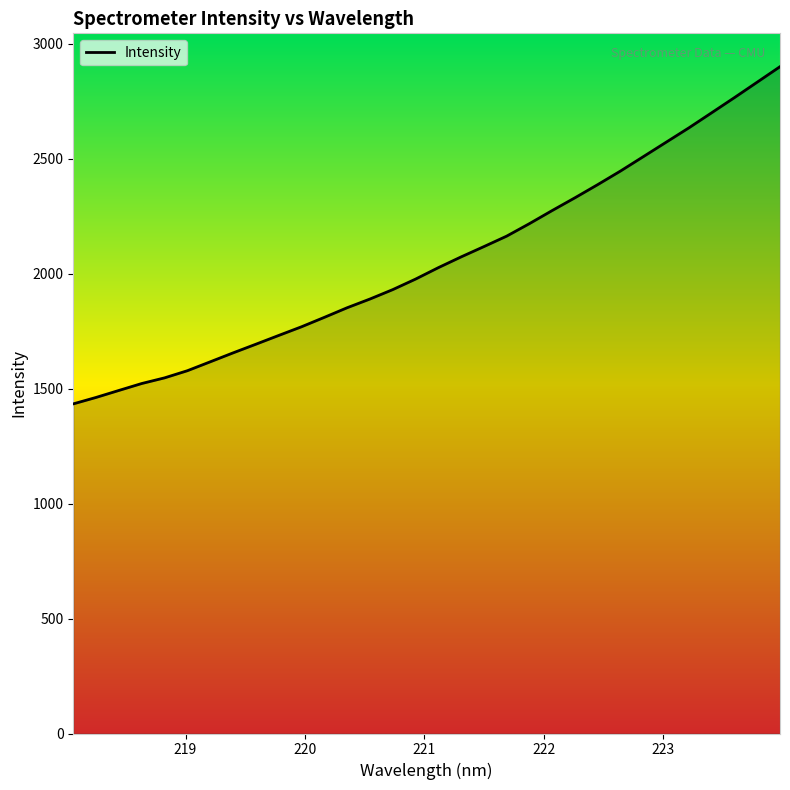

What is the difference between the second highest and second lowest values?

1371.3